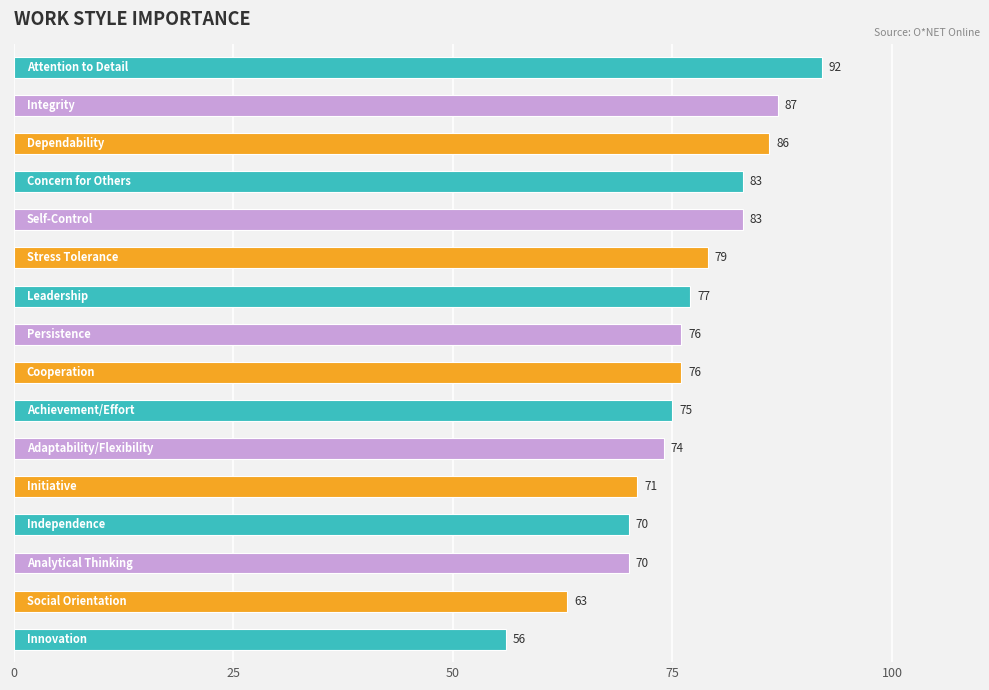

What is the value of the 9th bar from the top?

76